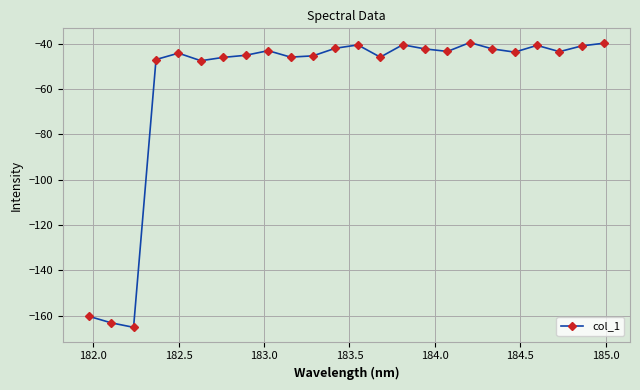

True or false: there are more than 2 points higher than both neighbors.

True